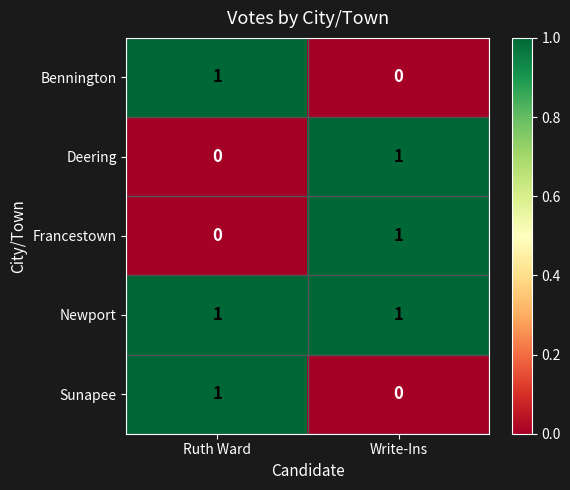

Count the number of categories in the chart.

2